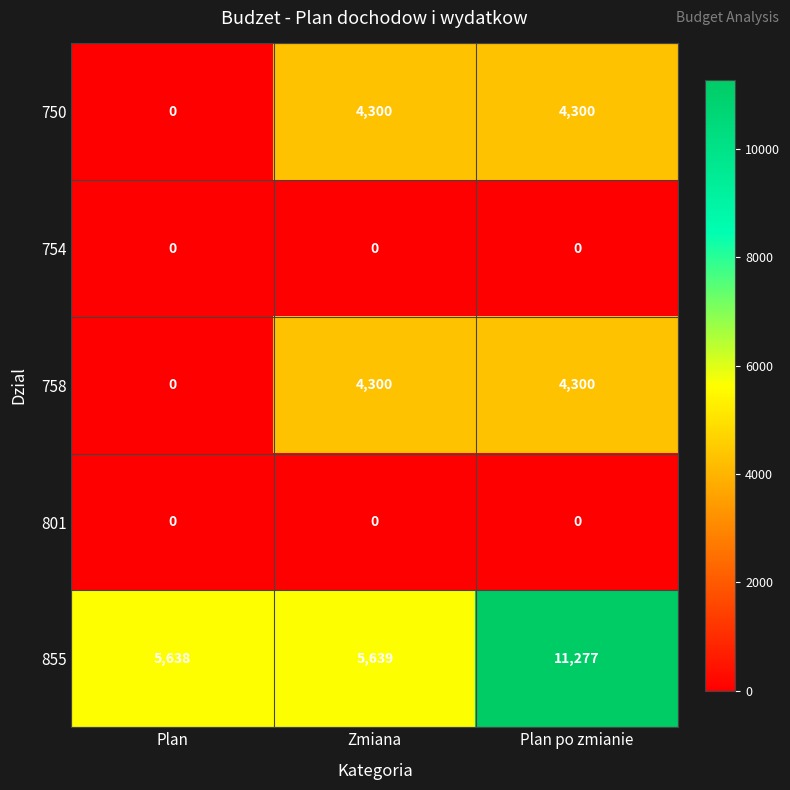

Is it true that 855 equals 9904 at Zmiana?

False